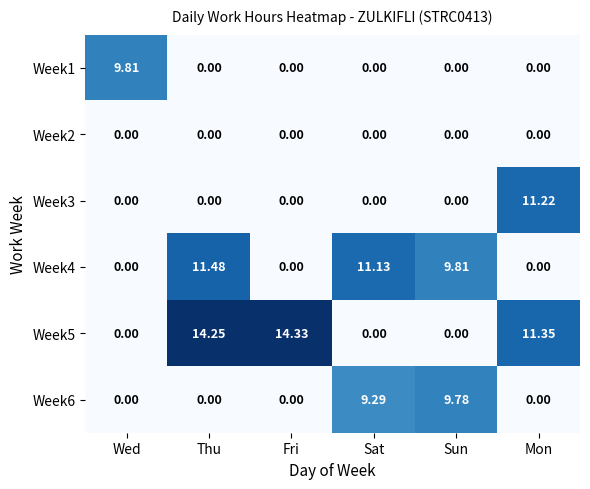

At which label does Week5 first exceed 11?

Thu